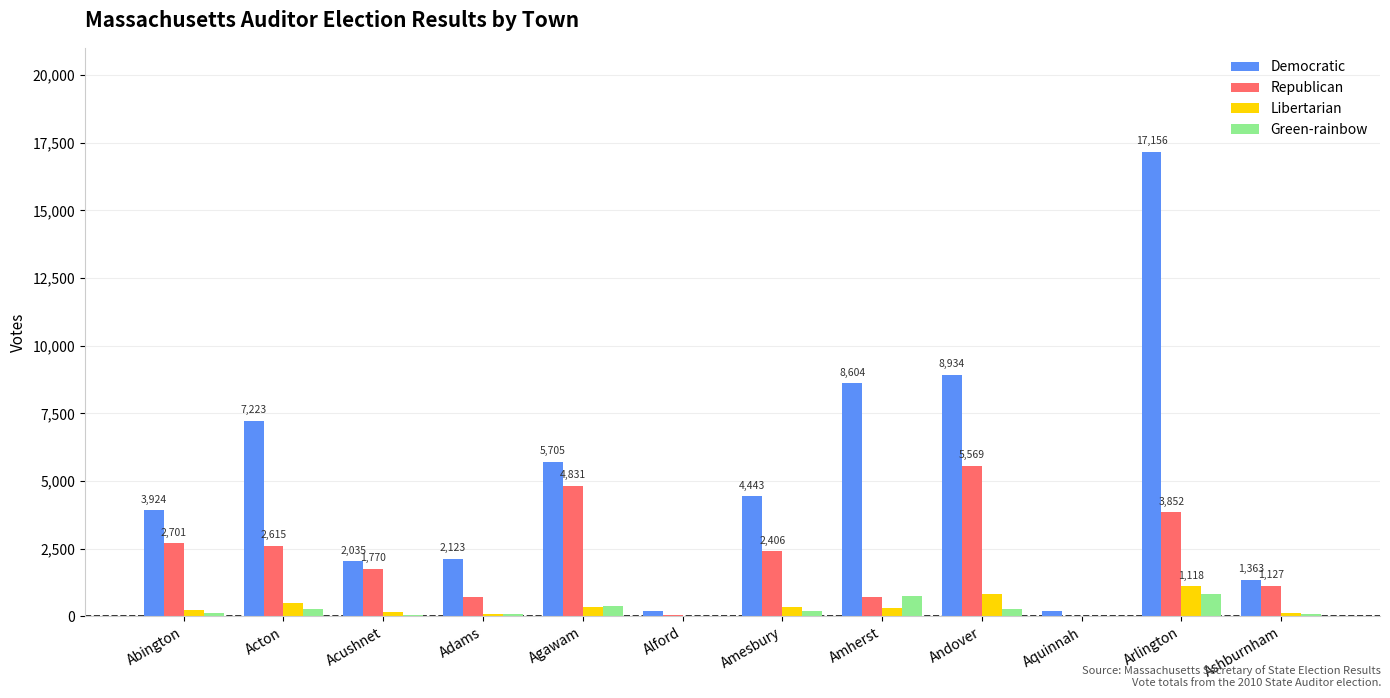

At which label does Green-rainbow first exceed 185?

Acton